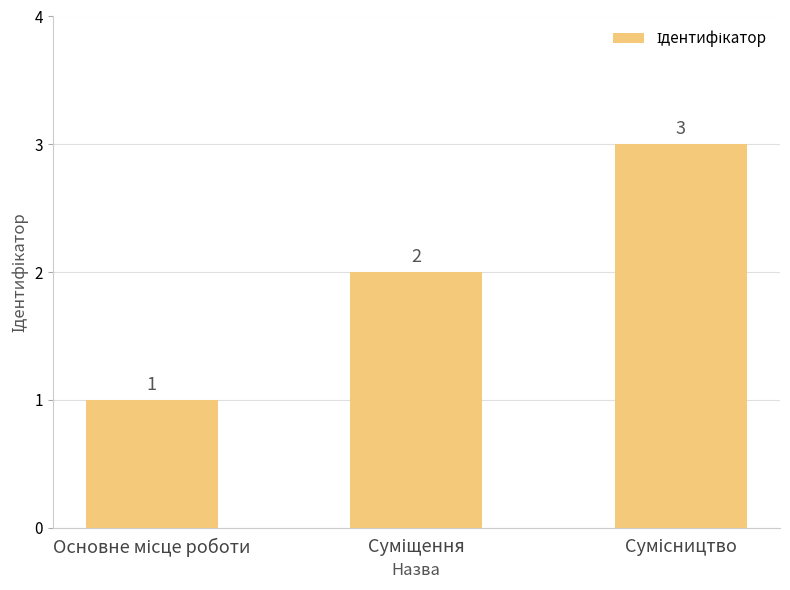

What is the value of the 3rd bar from the left?

3